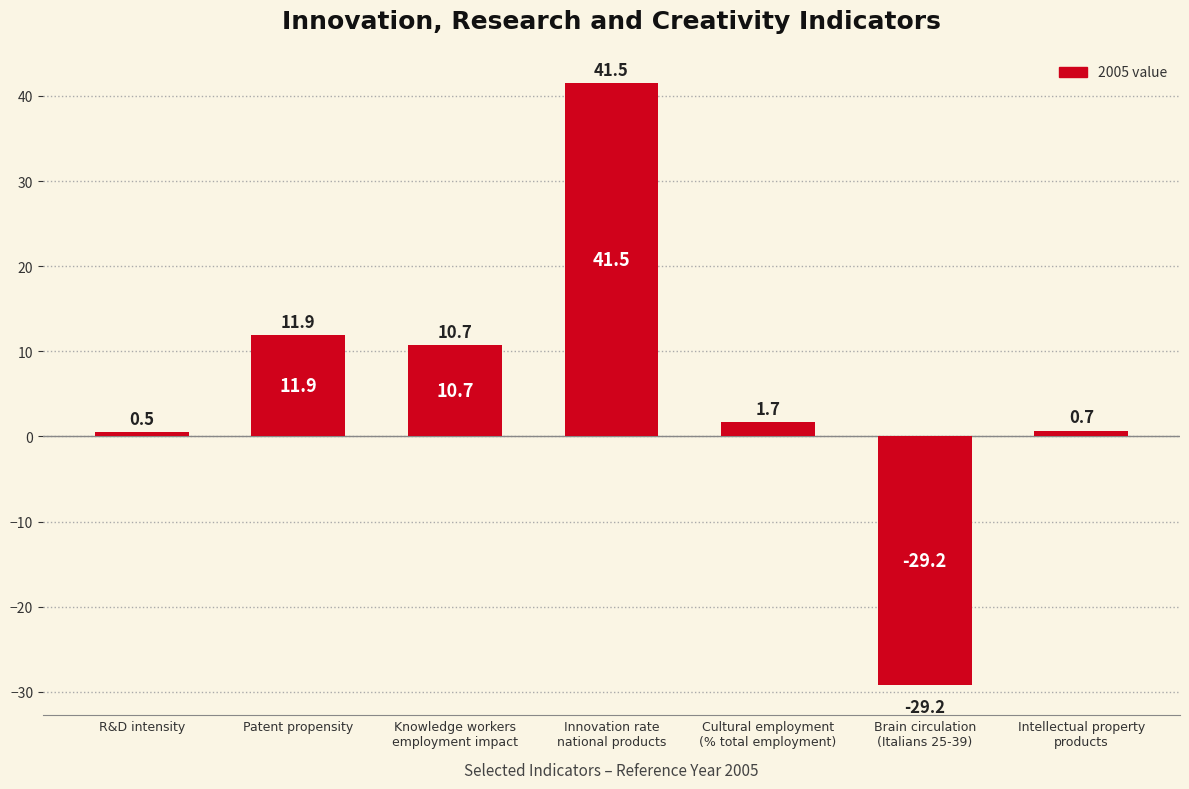

At which label is the value closest to 6?

Cultural employment
(% total employment)